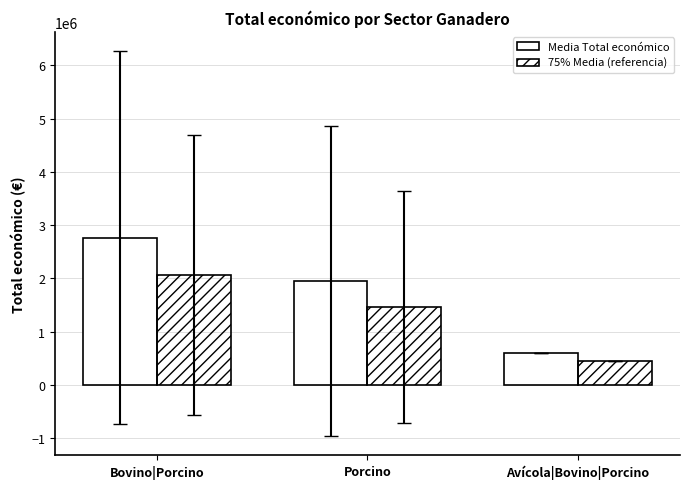

What is the minimum value shown in the chart?

450000.0